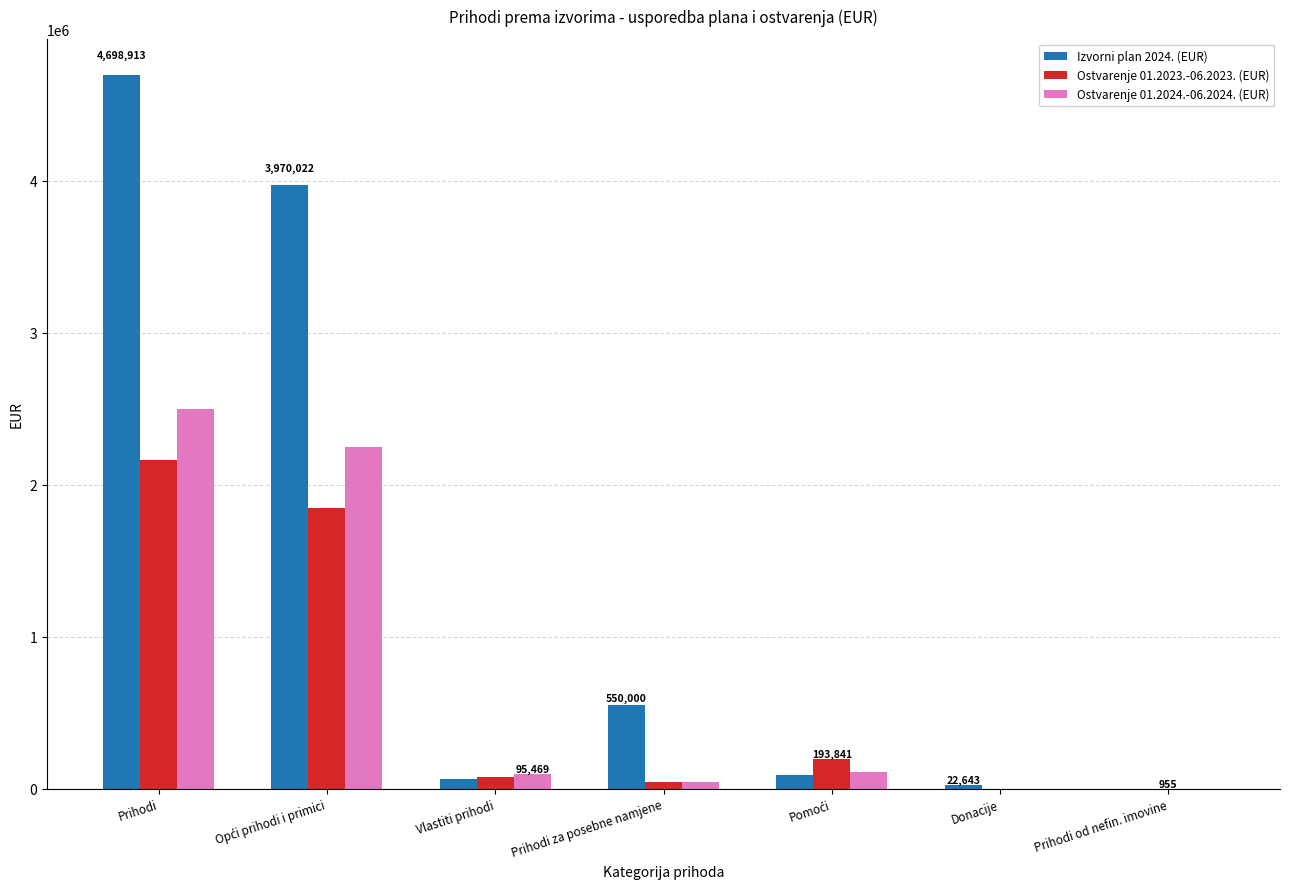

What is the average value of the Ostvarenje 01.2023.-06.2023. (EUR) series?

617871.7